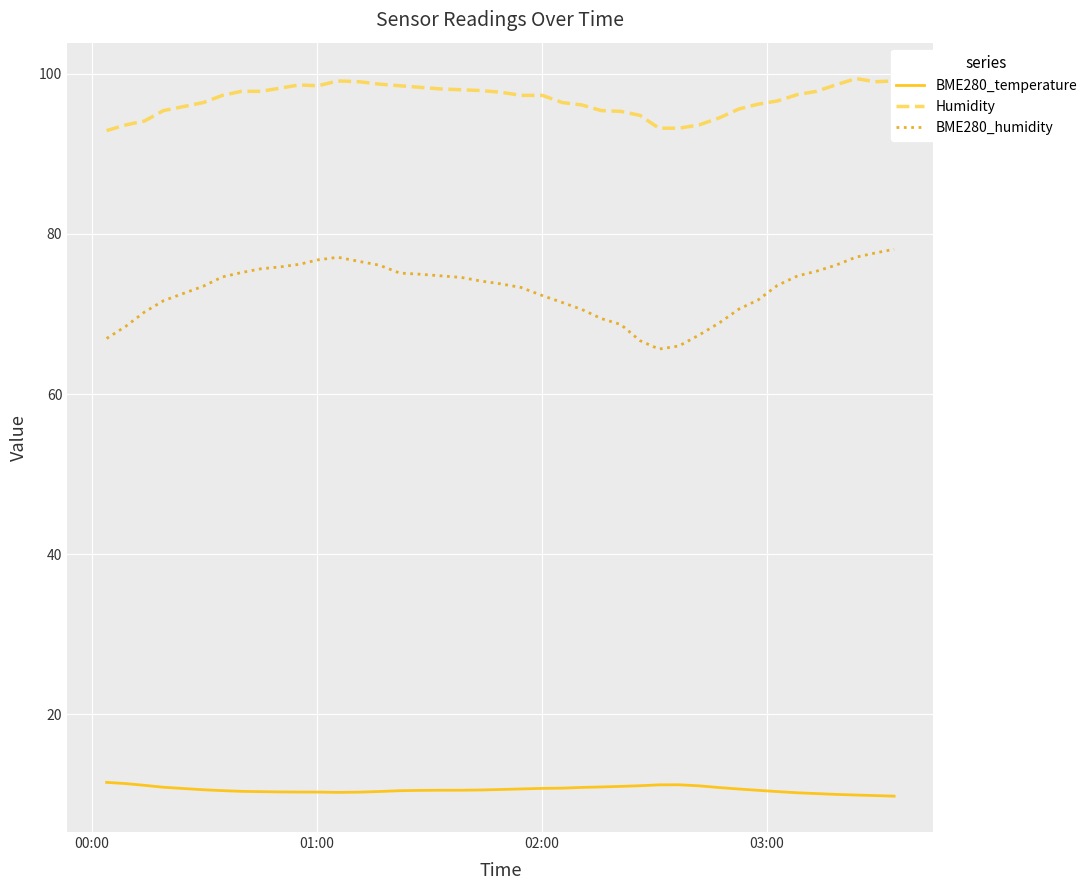

What is the smallest value displayed?

9.8